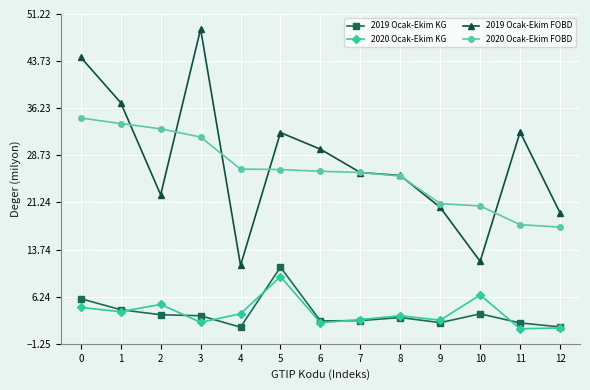

Does the chart have visible grid lines?

Yes